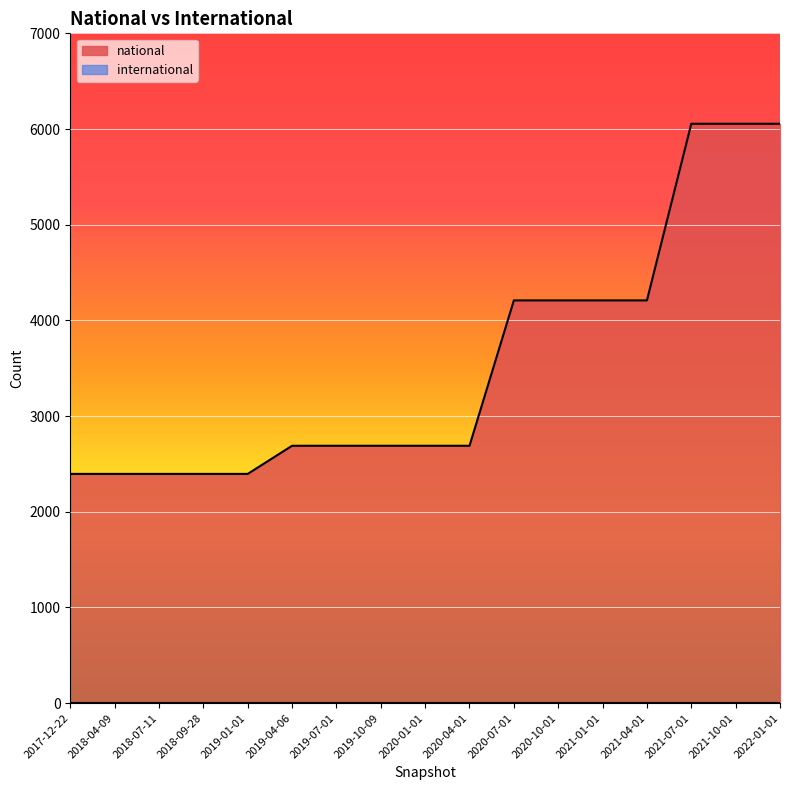

What is the value of the 17th point from the left?

6055